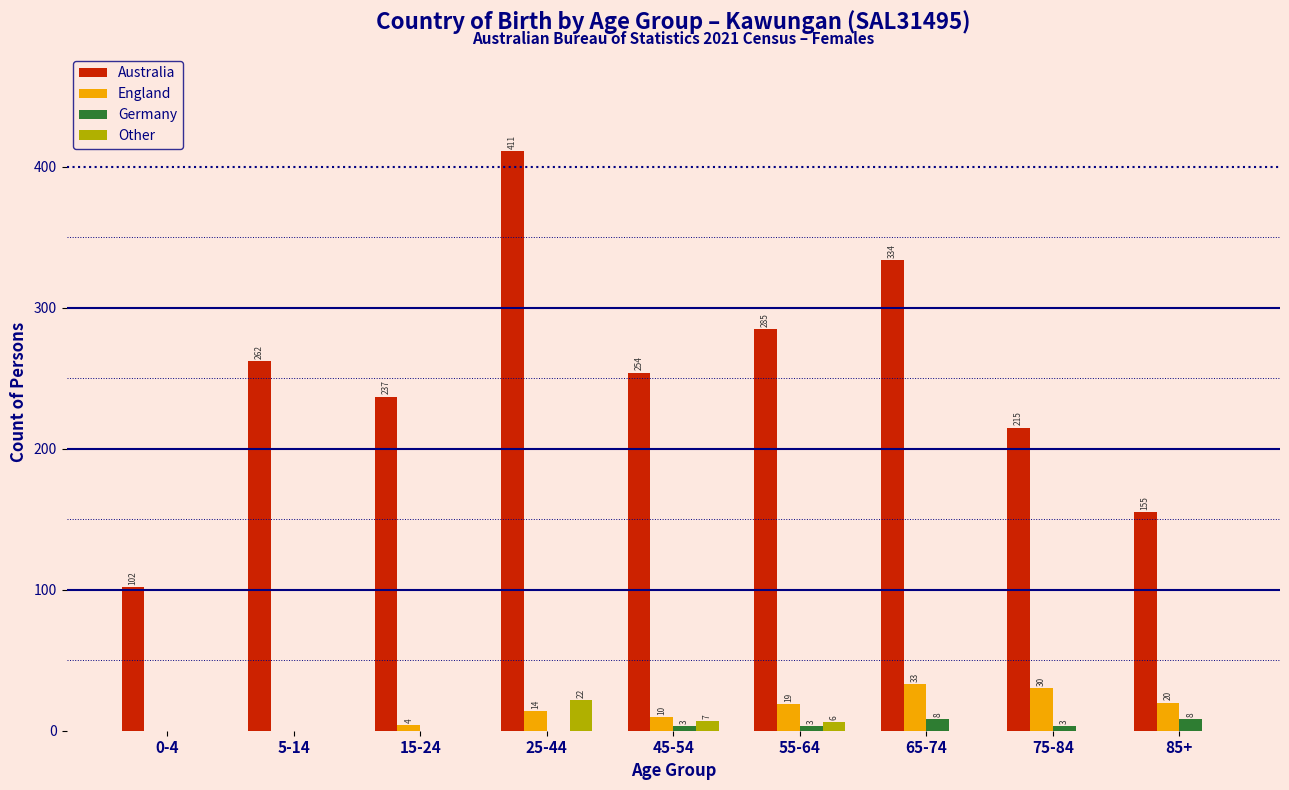

Reading left to right, list all the values displayed in this chart.

Australia: 0-4=102	5-14=262	15-24=237	25-44=411	45-54=254	55-64=285	65-74=334	75-84=215	85+=155
England: 0-4=0	5-14=0	15-24=4	25-44=14	45-54=10	55-64=19	65-74=33	75-84=30	85+=20
Germany: 0-4=0	5-14=0	15-24=0	25-44=0	45-54=3	55-64=3	65-74=8	75-84=3	85+=8
Other: 0-4=0	5-14=0	15-24=0	25-44=22	45-54=7	55-64=6	65-74=0	75-84=0	85+=0